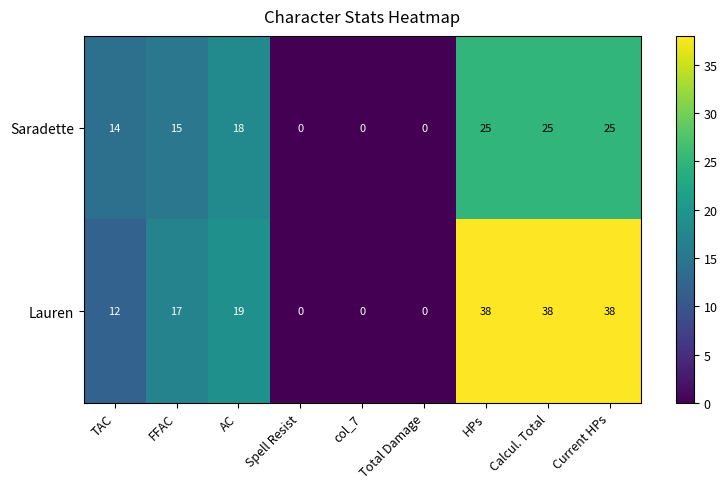

What is the difference between the second highest and minimum values in the Lauren series?

38